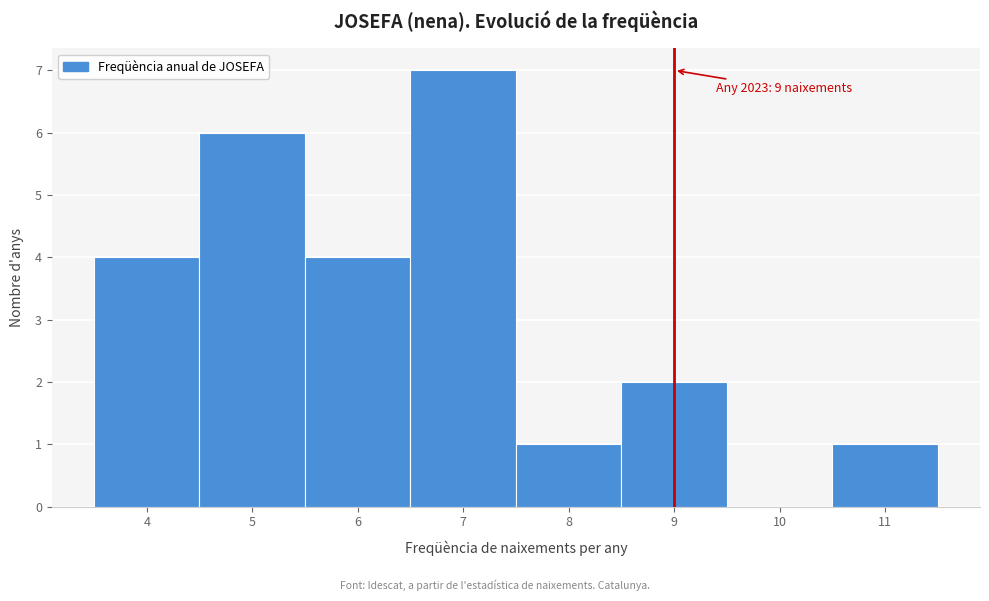

Which range on the x-axis has the tallest bar?

6.5 to 7.5